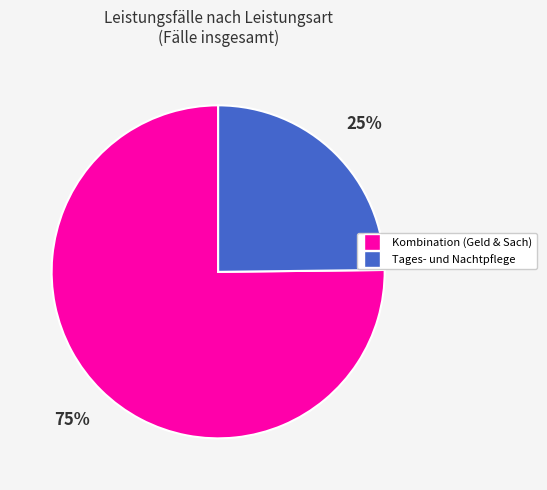

Does any single category account for the majority?

Yes